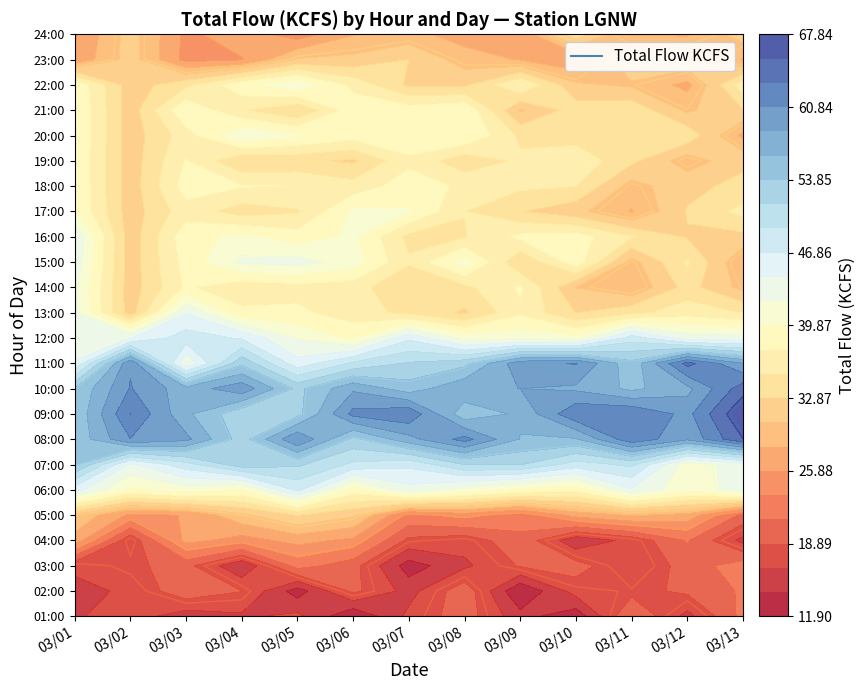

True or false: 12 has a value of 29.5 at 43.2.

False